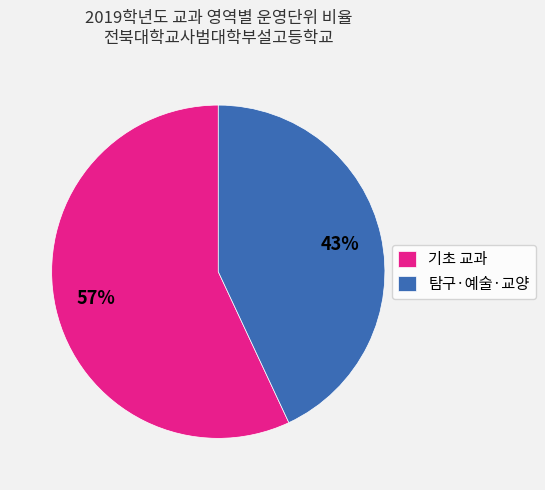

Is there any slice that represents more than half of the pie?

Yes